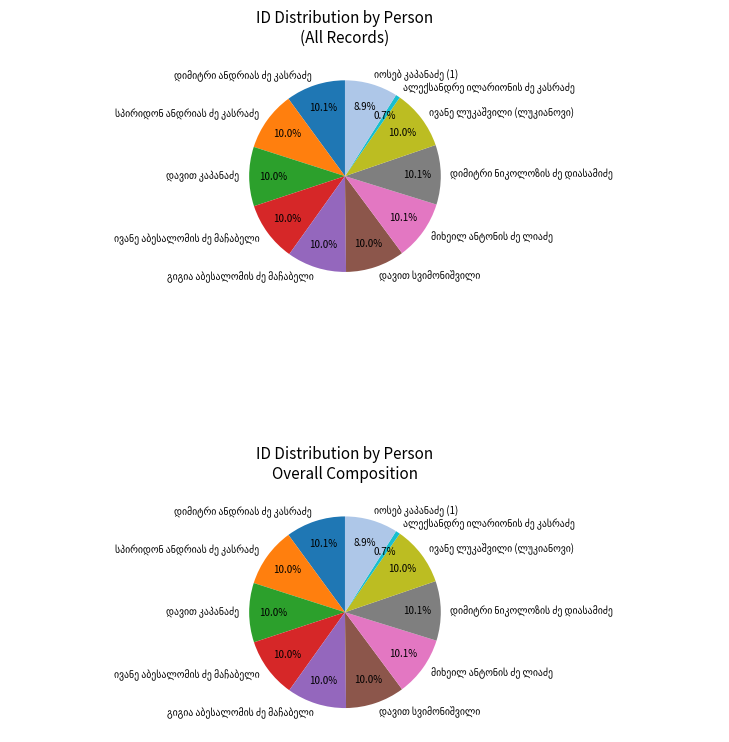

What is the ratio of the value at მიხეილ ანტონის ძე ლიაძე to the value at დიმიტრი ნიკოლოზის ძე დიასამიძე?

1.0